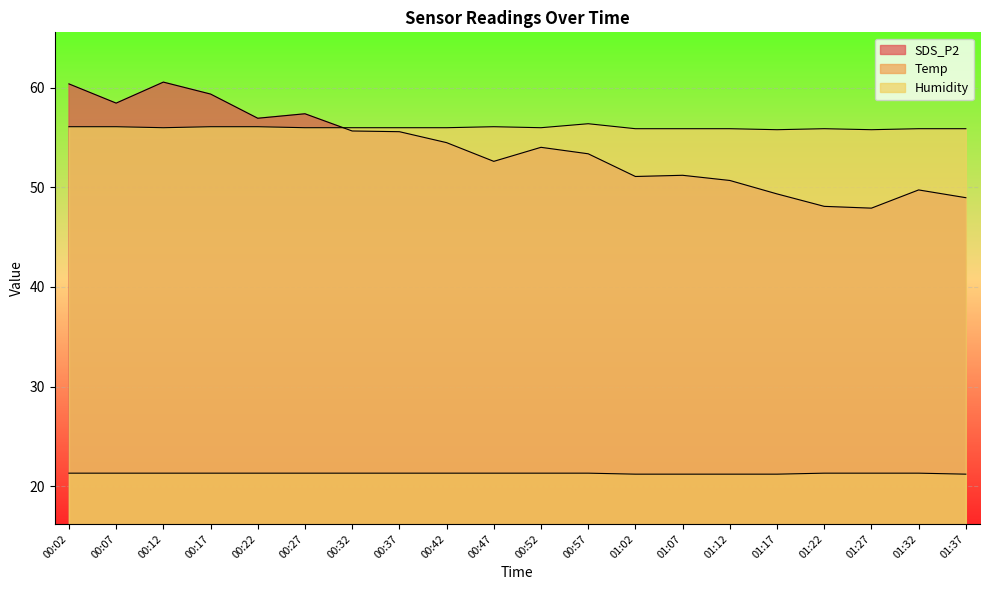

What are all the series names shown in the legend?

SDS_P2, Temp, Humidity